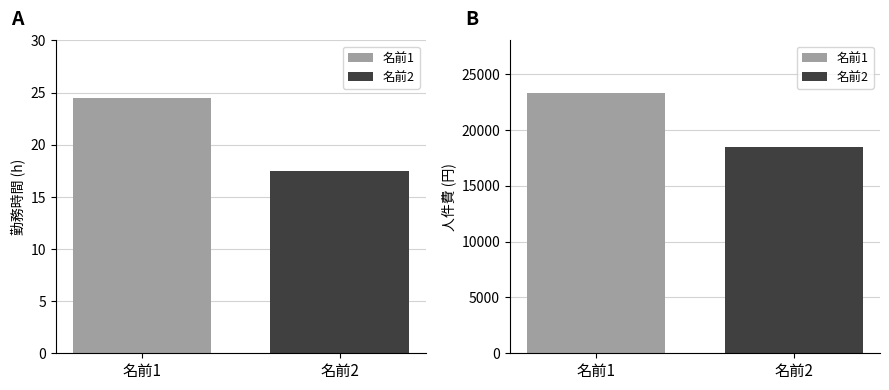

Are the bars horizontal?

No